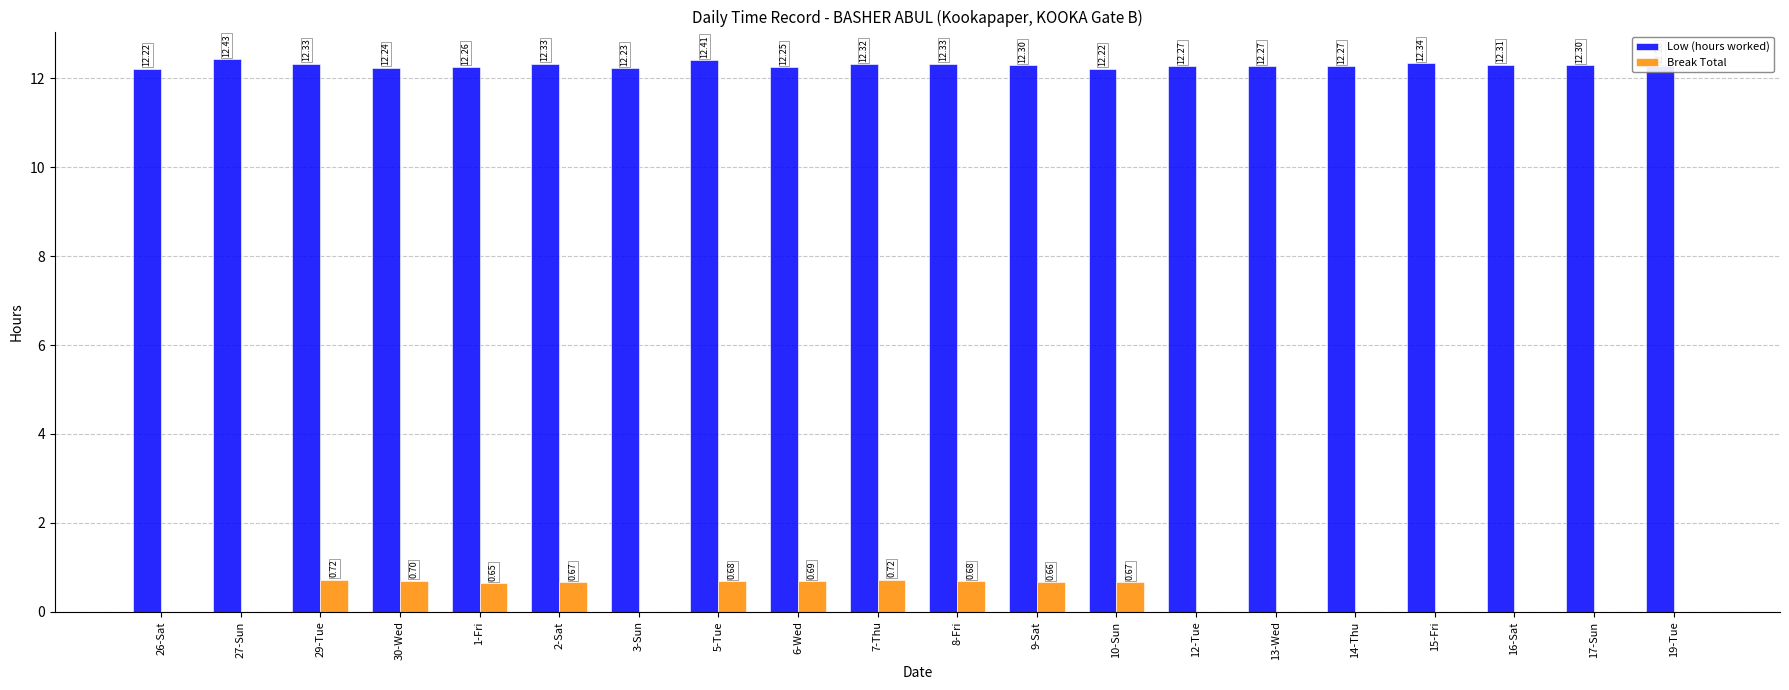

What is the sum of all Low (hours worked) values?

245.9